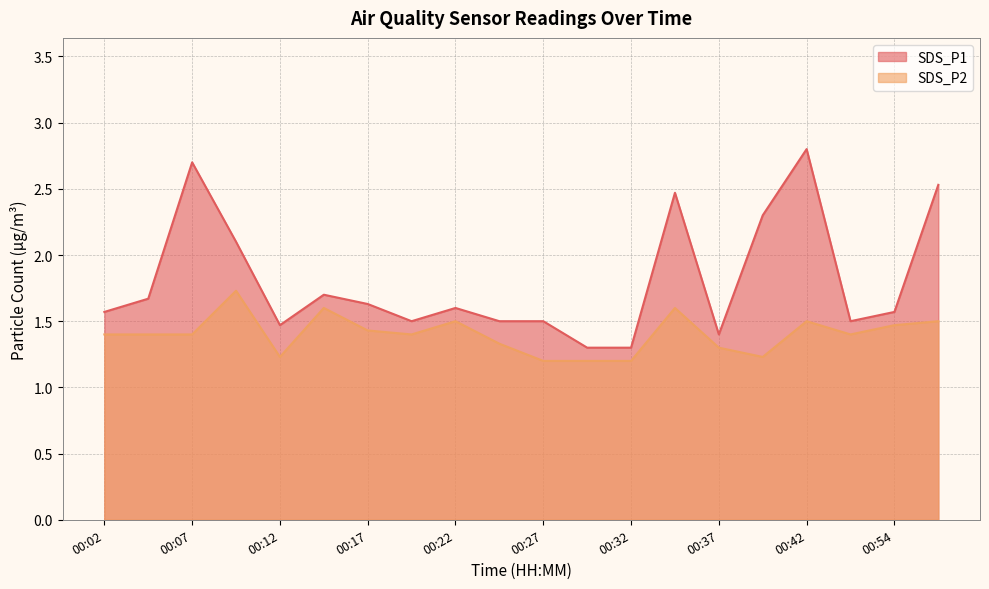

How many lines are shown in the chart?

2